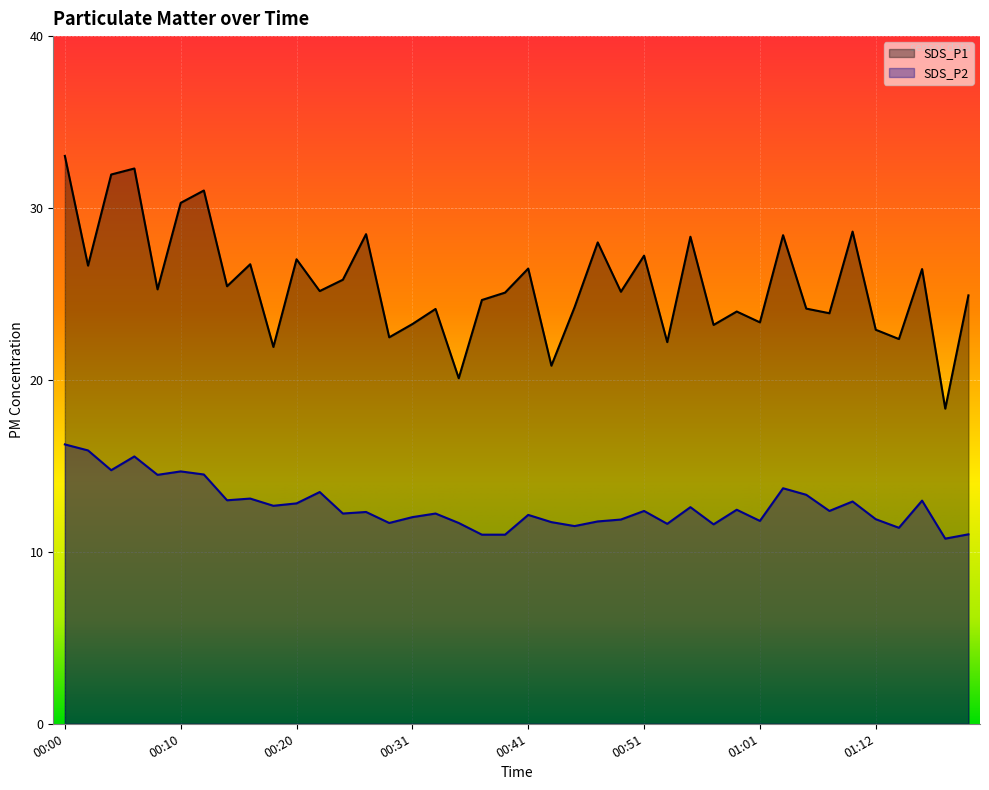

What is the total value across all series at 00:51?

39.6